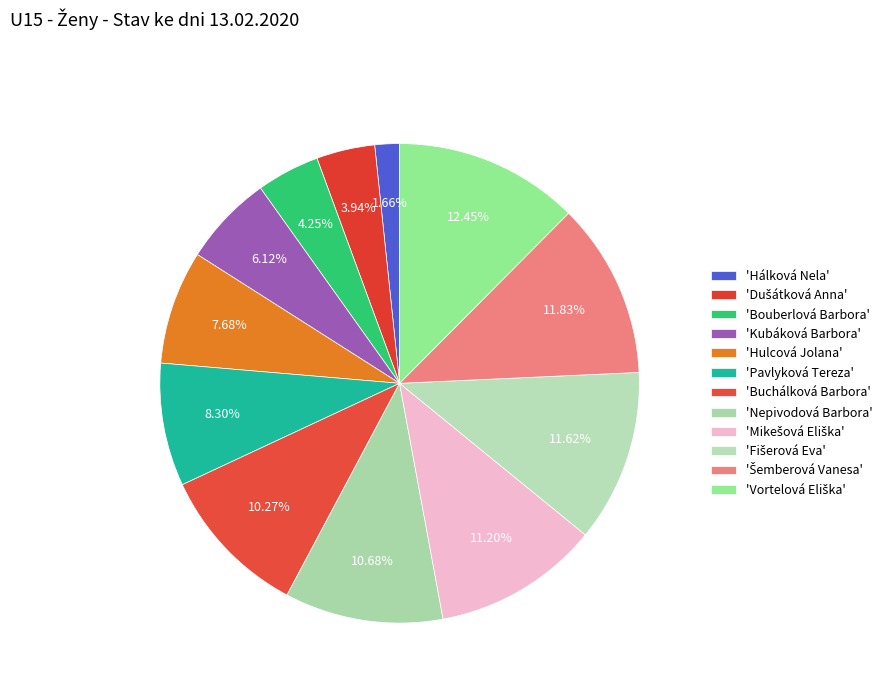

Count the number of slices in the pie.

12